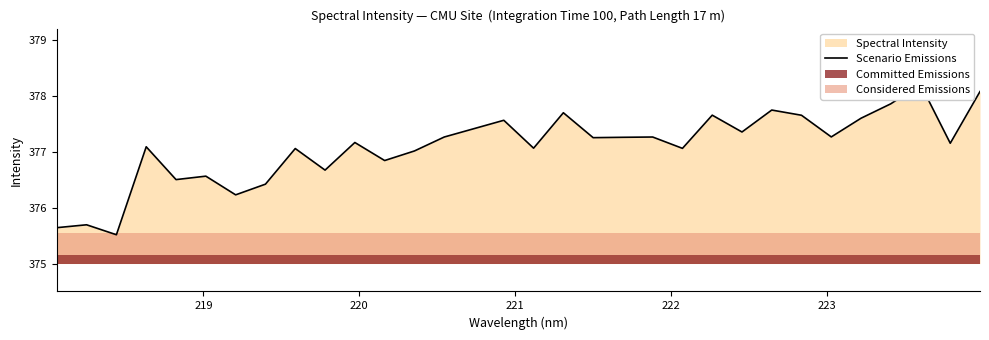

Does the chart have visible grid lines?

No